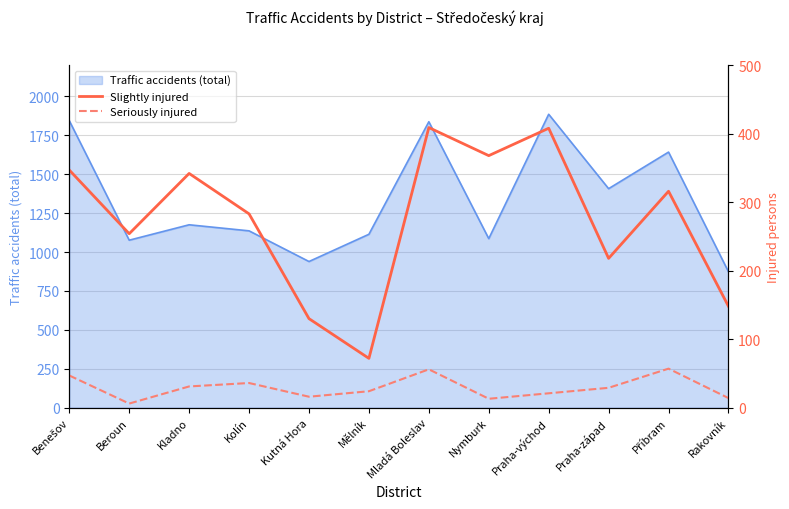

How many data points does each series have?

12